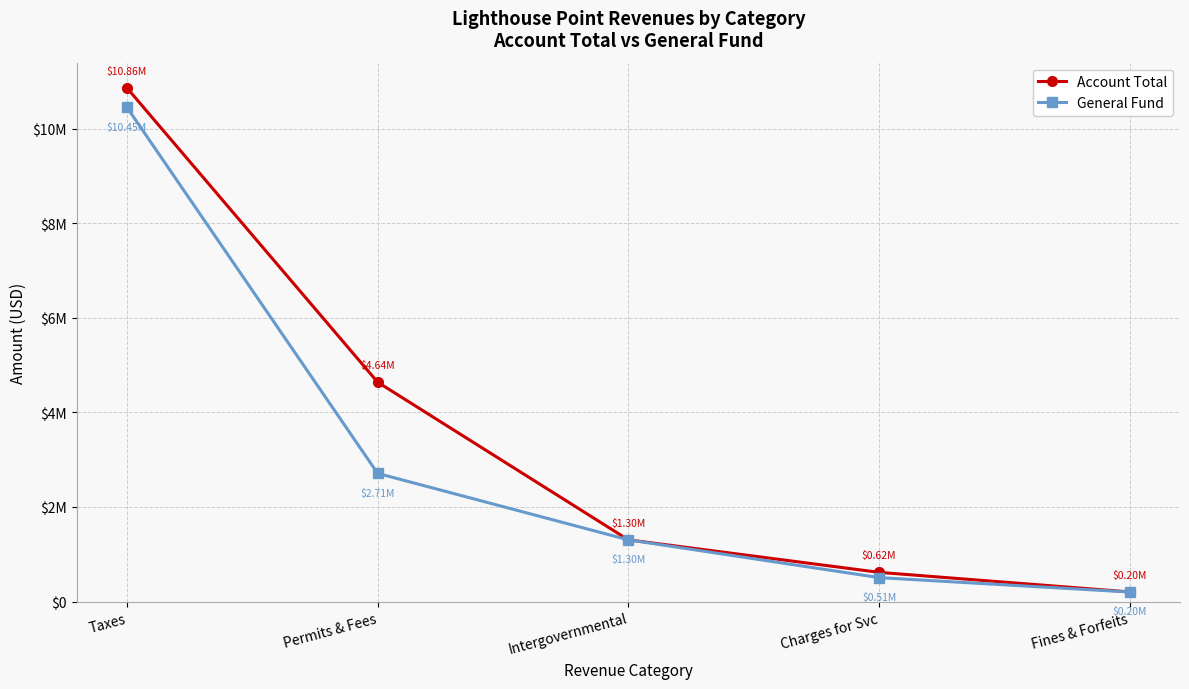

True or false: Account Total has a value of 17902901 at Taxes.

False